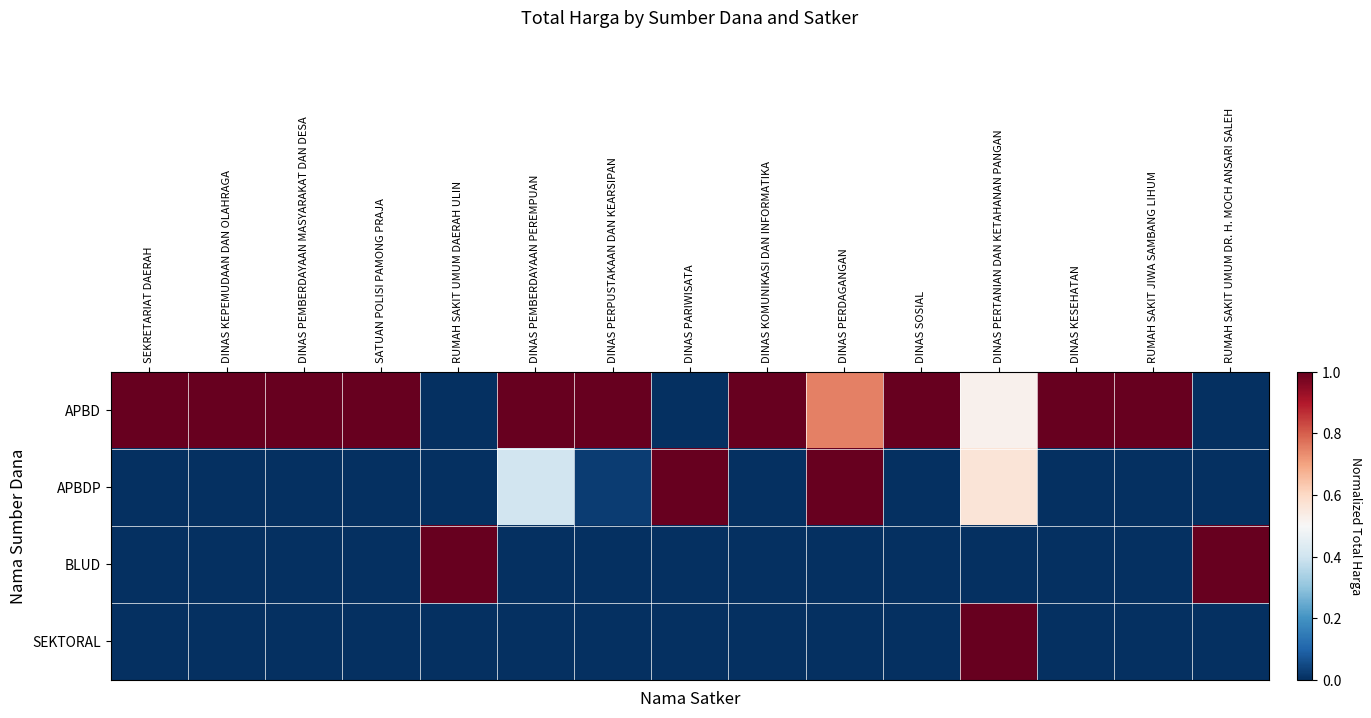

What is the maximum value shown in the chart?

1.0